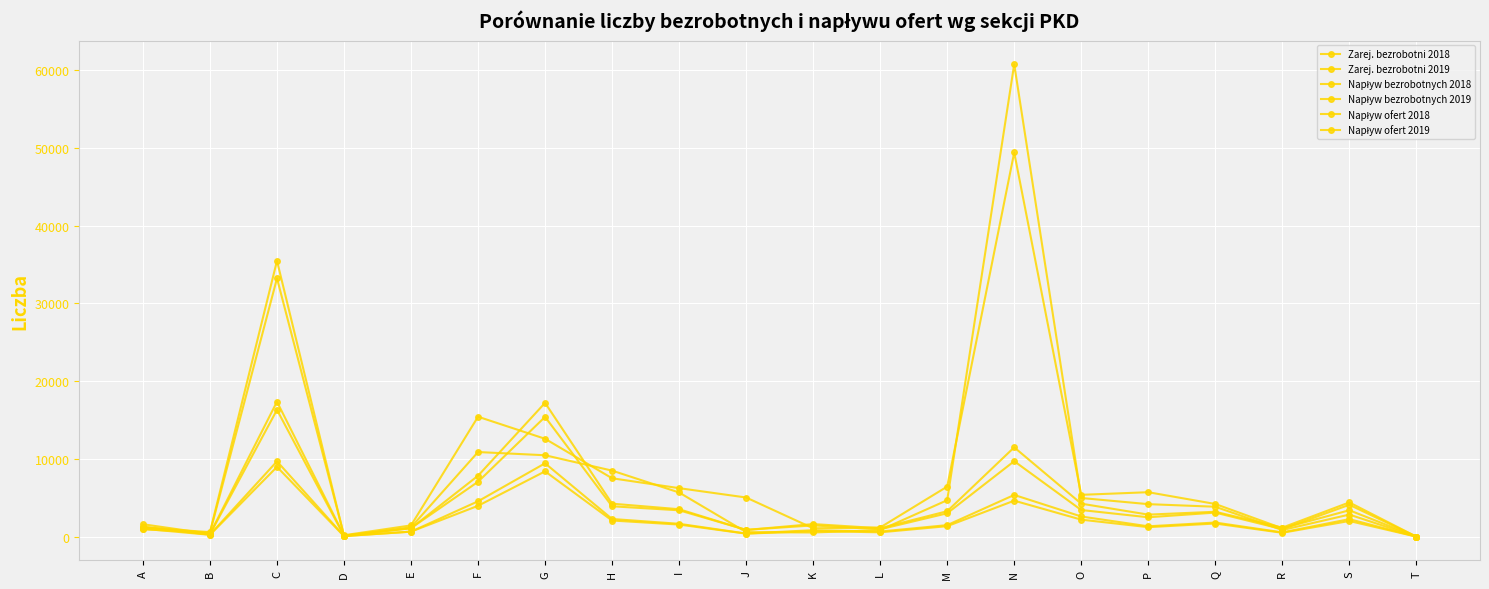

What is the total value across all series at L?

5354